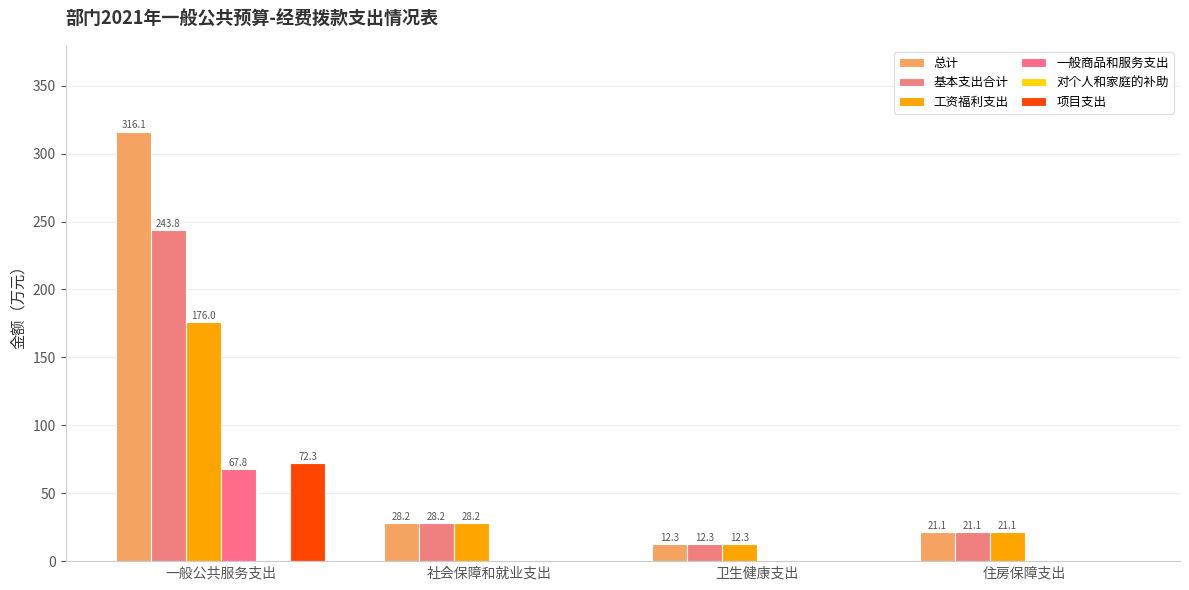

What is the label of the 4th bar from the right?

一般公共服务支出